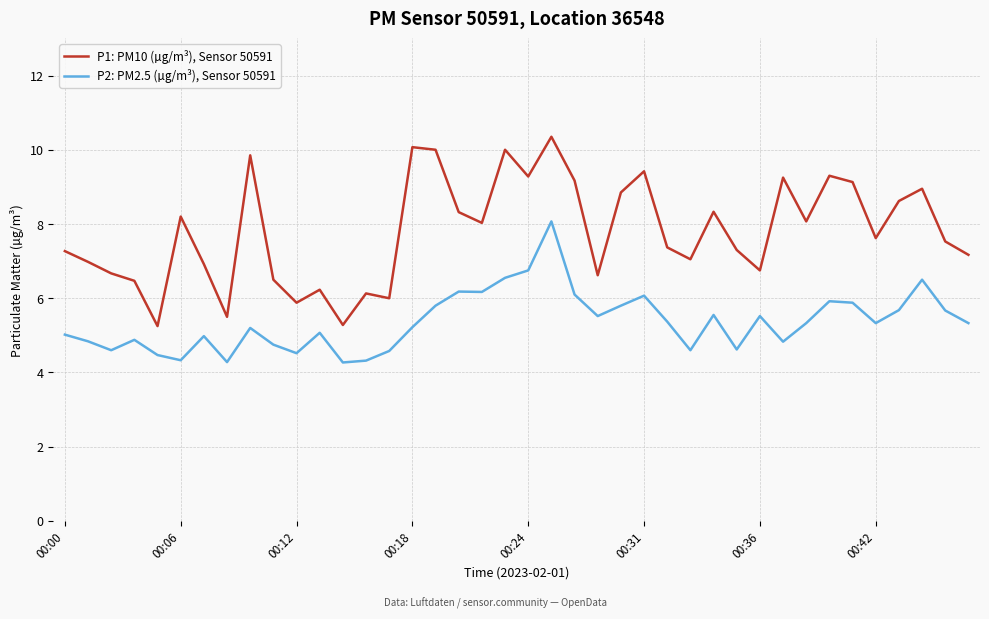

Which series has the largest total across all categories?

P1: PM10 (µg/m³), Sensor 50591